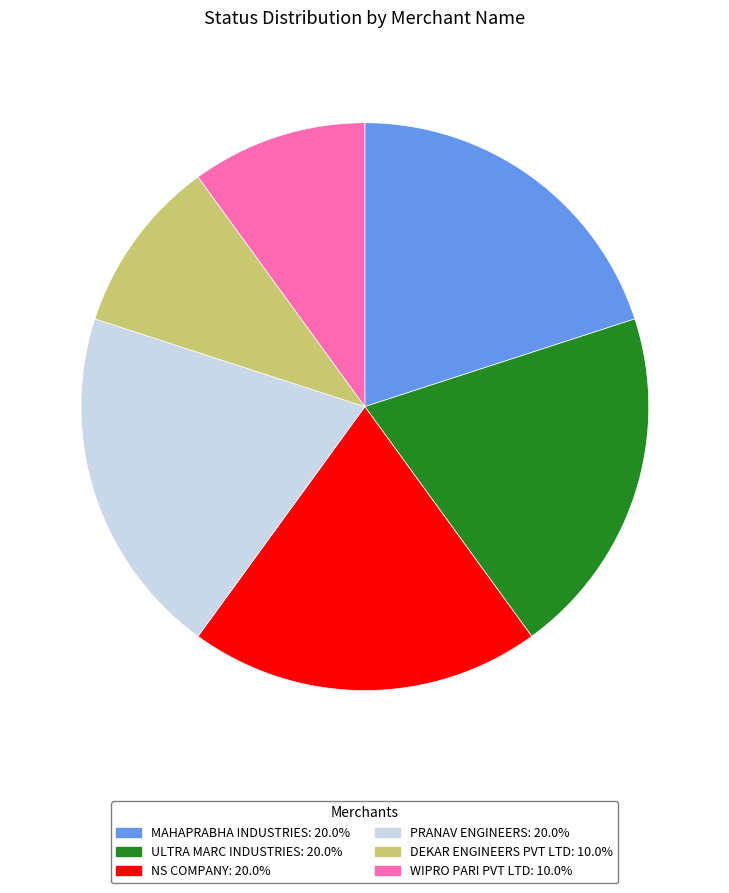

How many slices are in this pie chart?

6